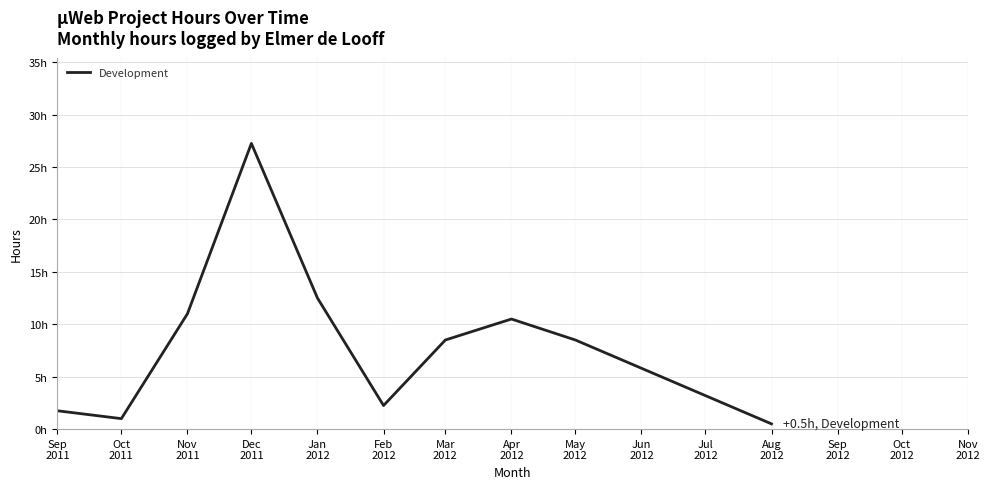

Does the chart have visible grid lines?

Yes